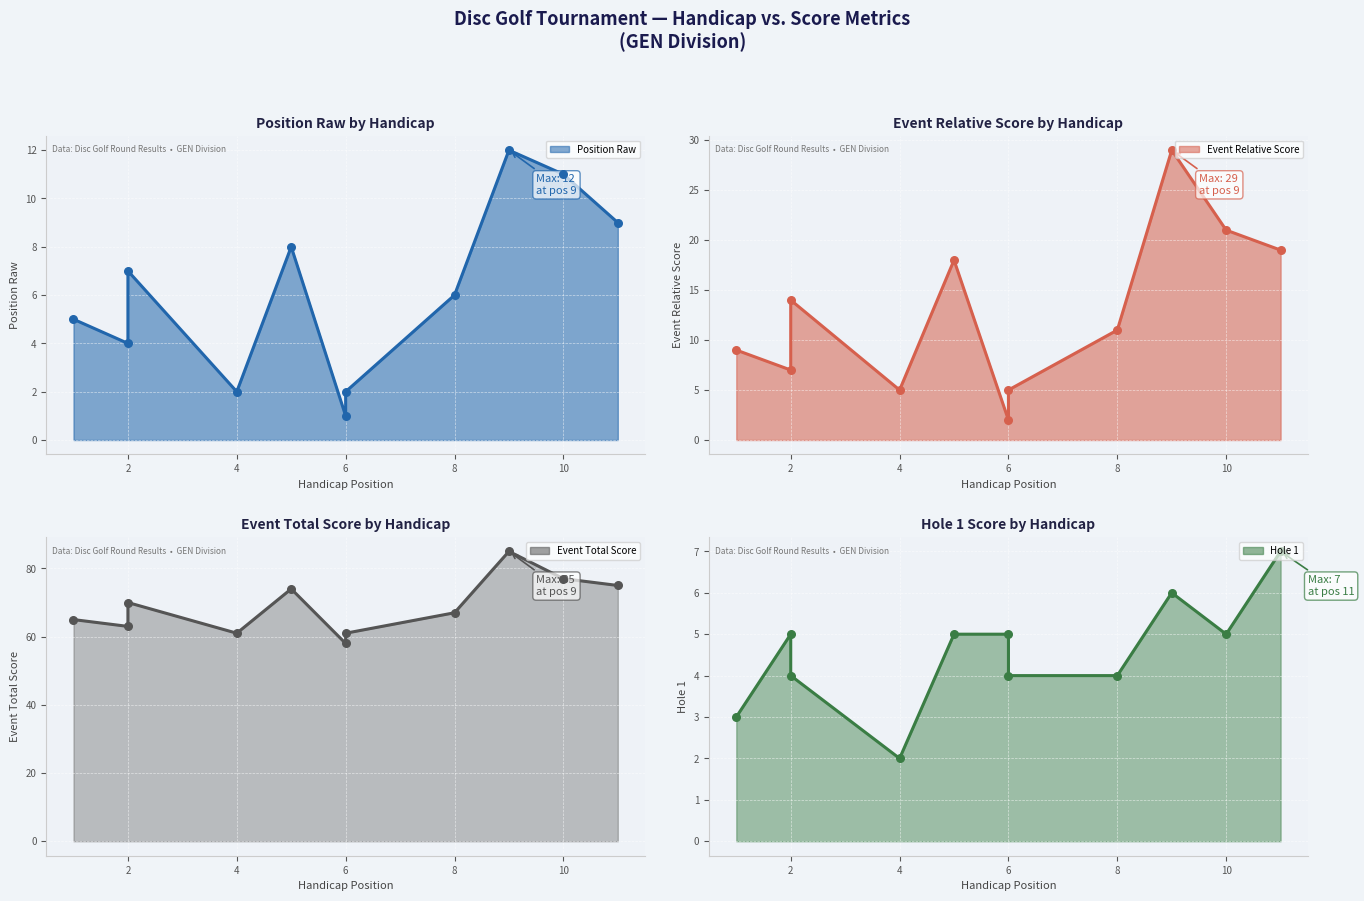

Which series contains the lowest Y value?

position_raw